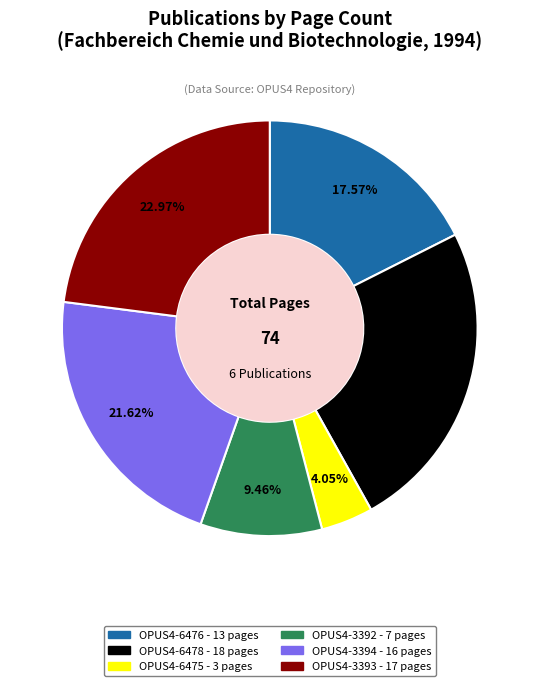

To the nearest percent, what is the difference between the OPUS4-3393 and OPUS4-6478 slice percentages?

1%